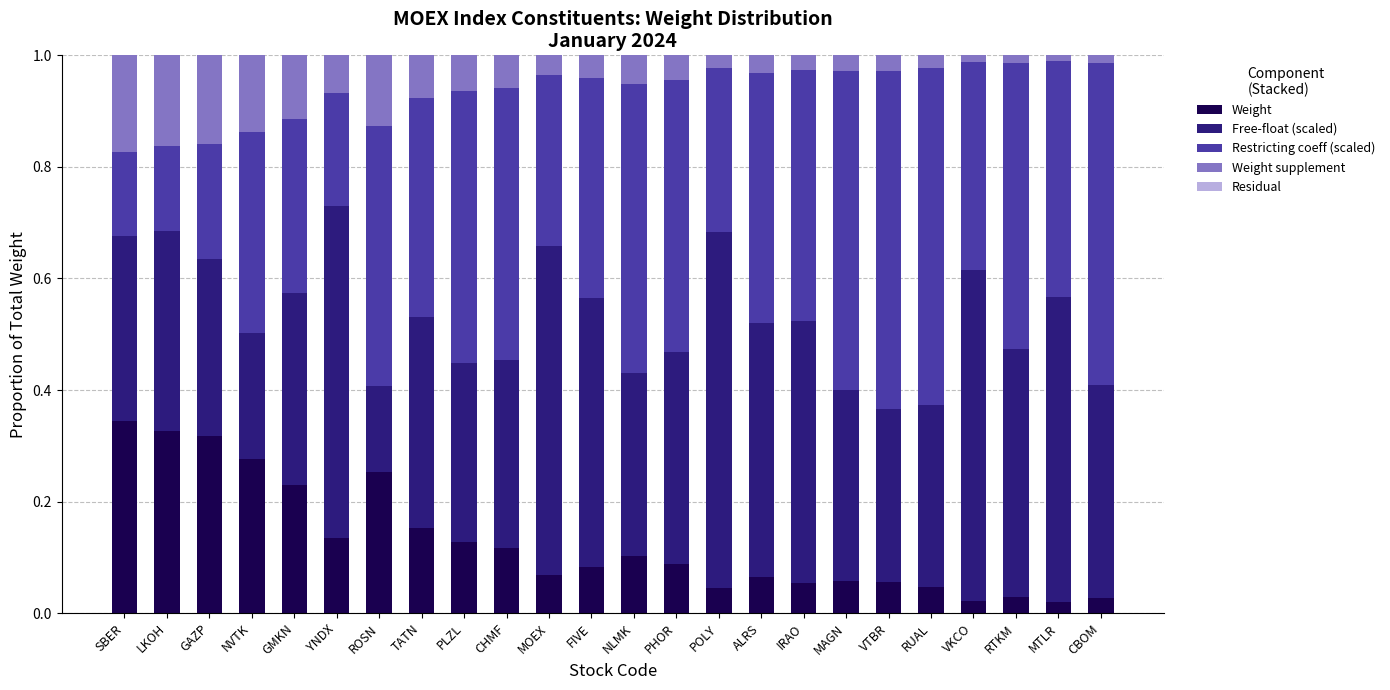

True or false: Weight has a value of 0.4 at NVTK.

False